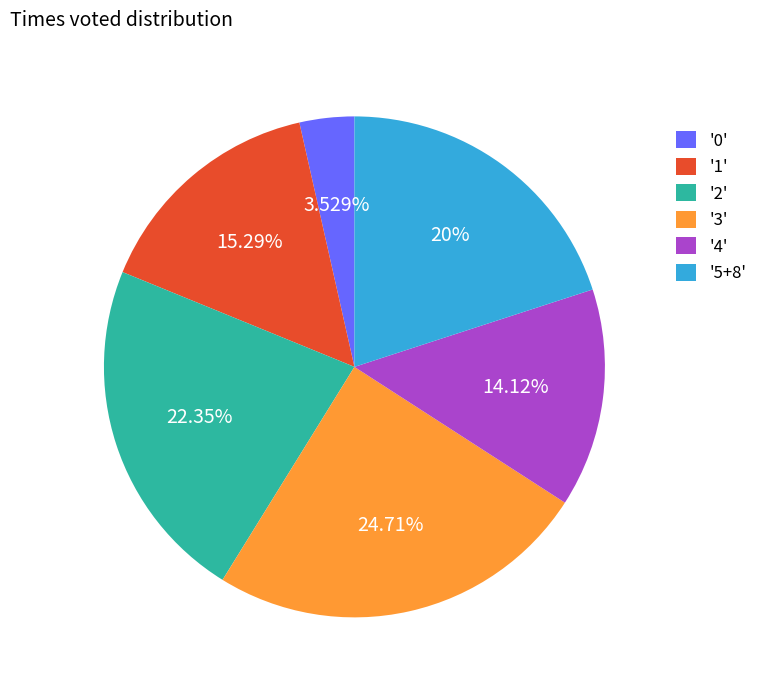

How many slices are in this pie chart?

6